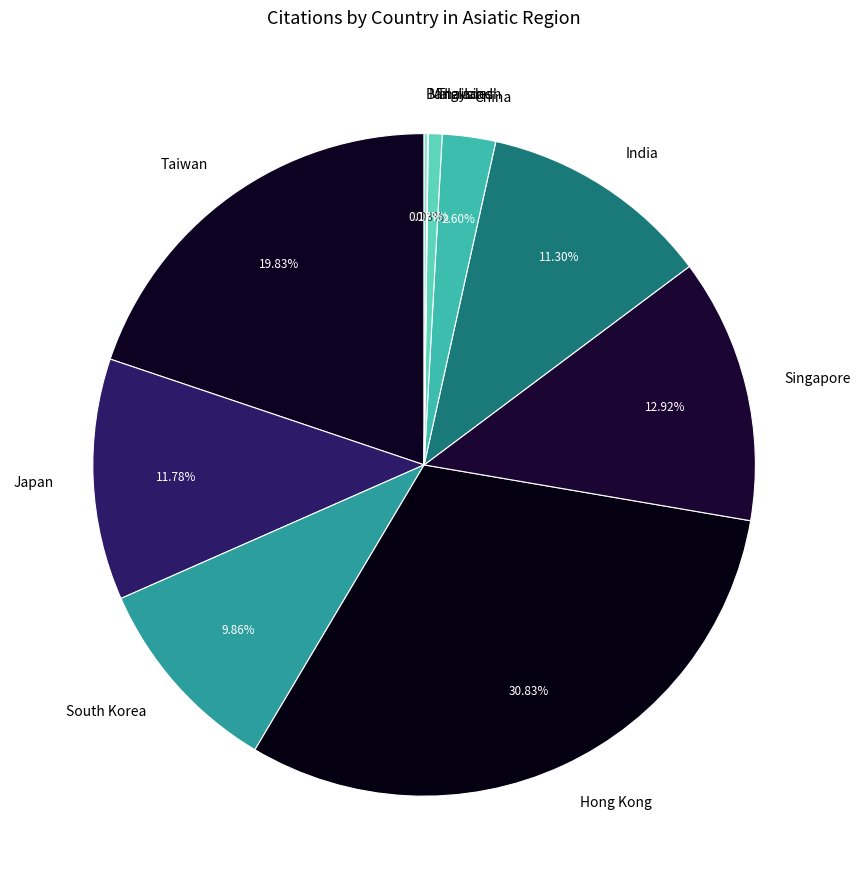

Is there a majority slice in this chart?

No